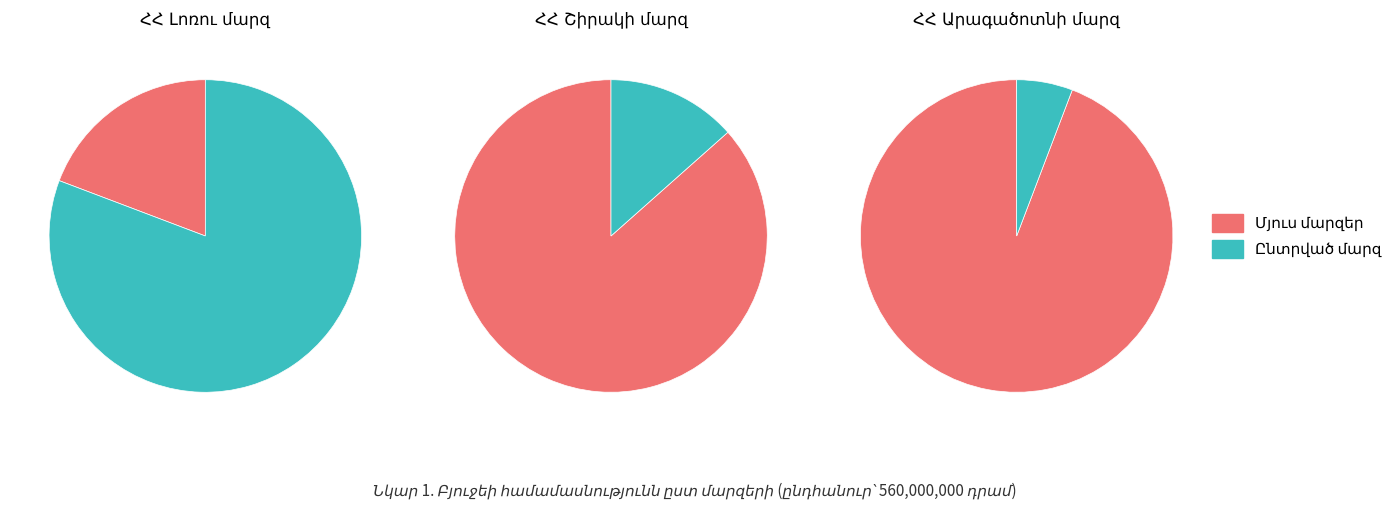

Rank the categories by value from lowest to highest.

ՀՀ Արագածոտնի մարզի կտրվածքով, ՀՀ Շիրակի մարզի կտրվածքով, ՀՀ Լոռու մարզի կտրվածքով